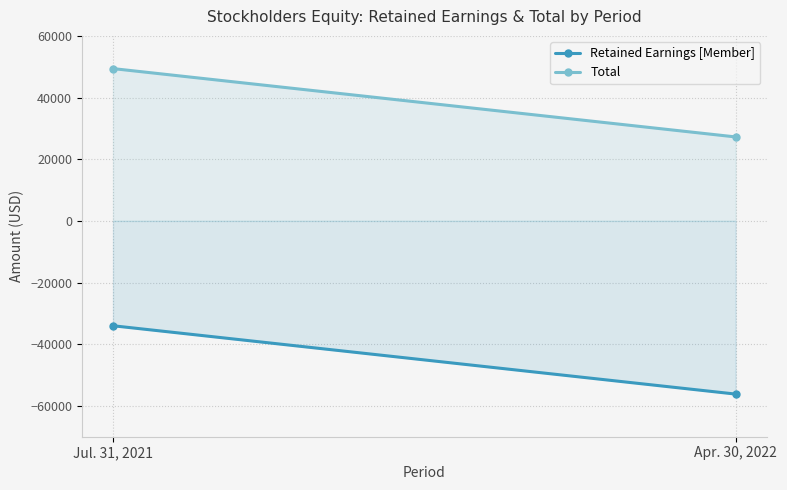

What are all the series names shown in the legend?

Retained Earnings [Member], Total